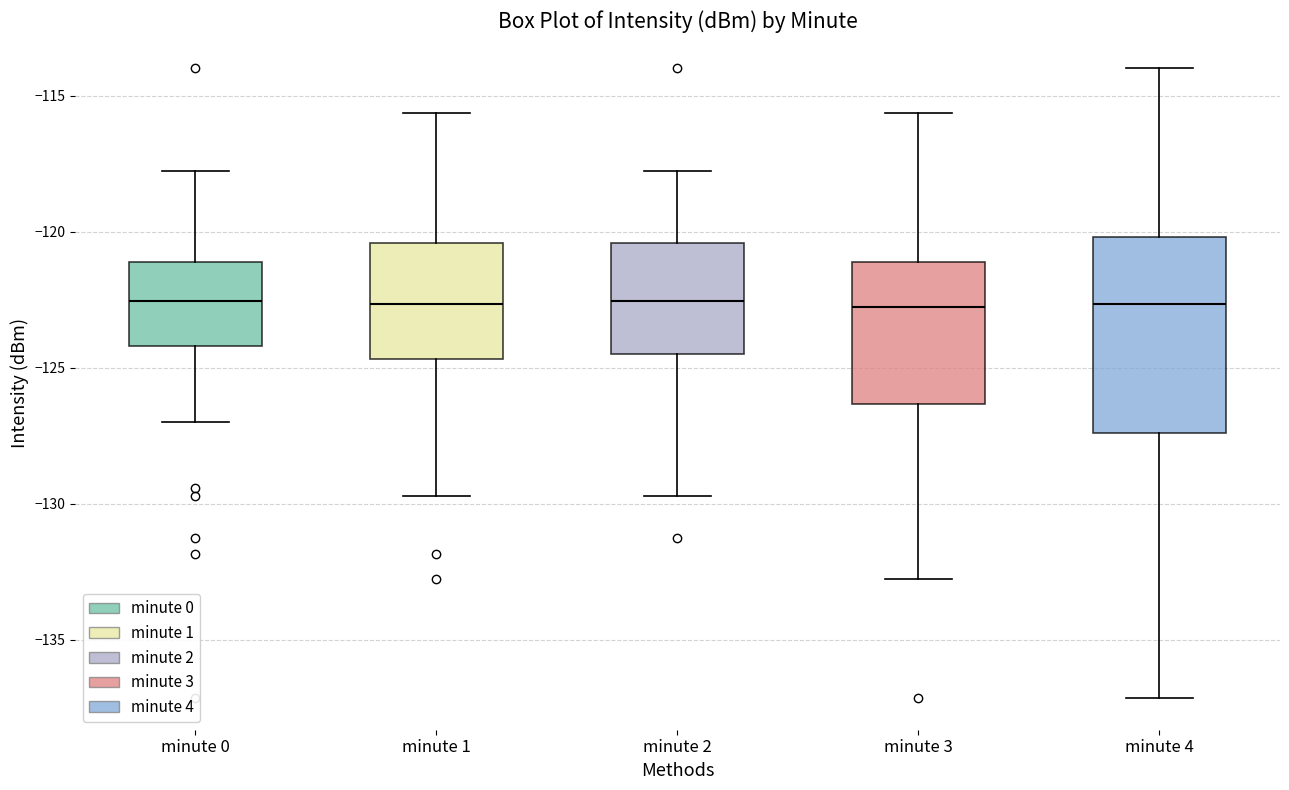

Where does the lower whisker of the box for minute 3 end on the y-axis? The values are not printed on the chart, so give them approximately, as read against the axis.

-133.0